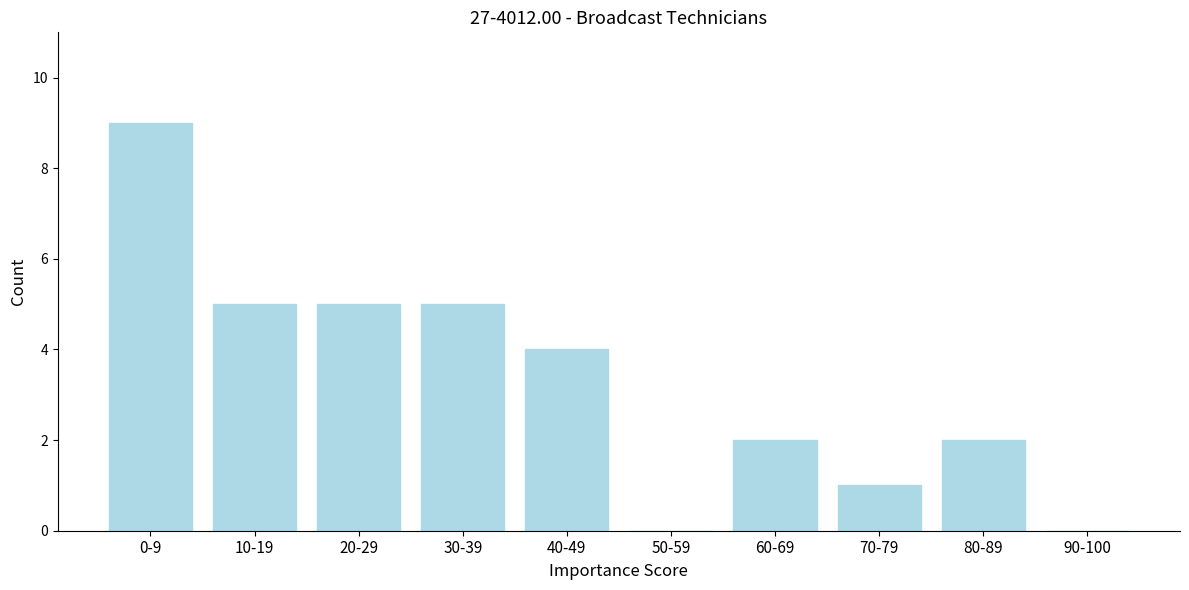

Reading right to left, list all the values displayed in this chart.

90-100=0	80-89=2	70-79=1	60-69=2	50-59=0	40-49=4	30-39=5	20-29=5	10-19=5	0-9=9